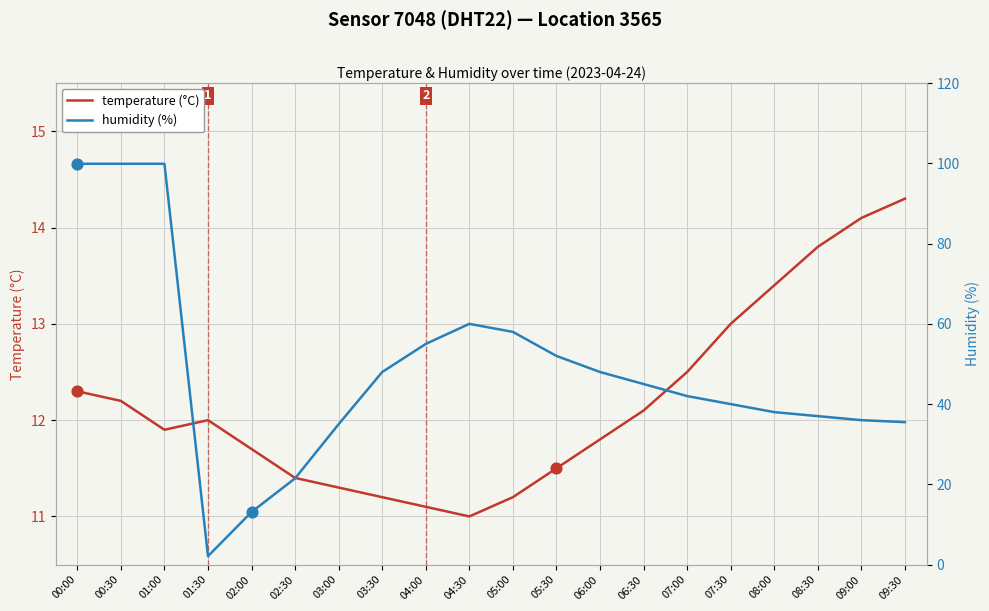

Which series contains the highest Y value?

humidity (%)